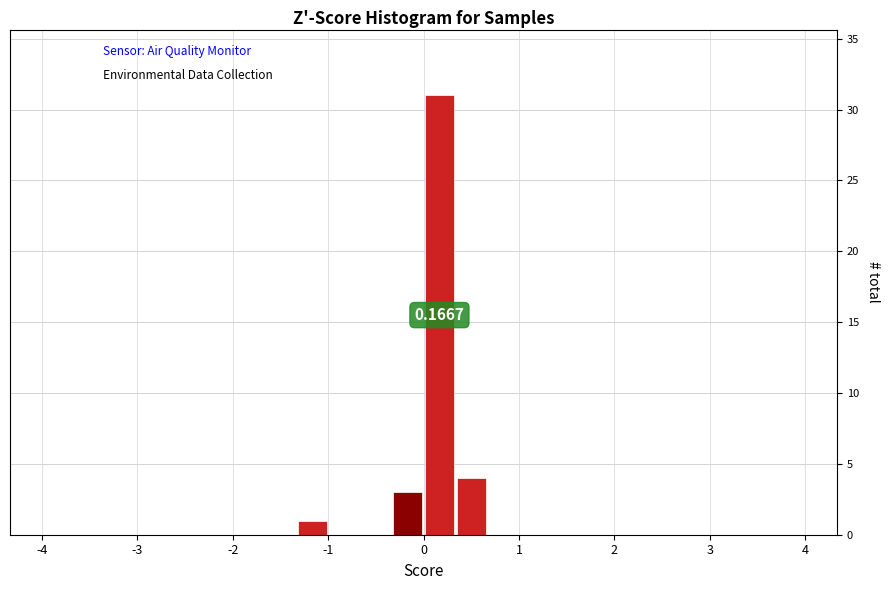

Around what value on the x-axis is the tallest bar? Give the approximate position of its centre, as read against the axis.

0.2